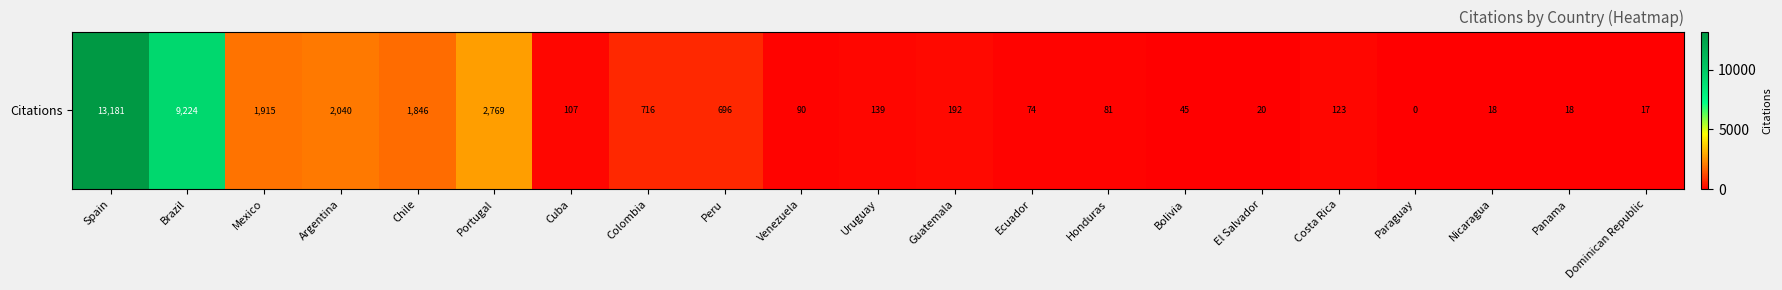

Between Dominican Republic and Brazil, which is larger?

Brazil